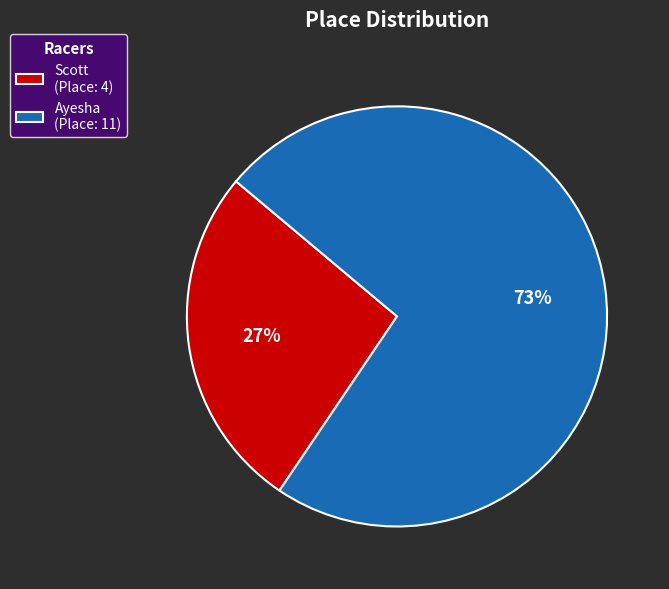

Which slice is the smallest?

Scott